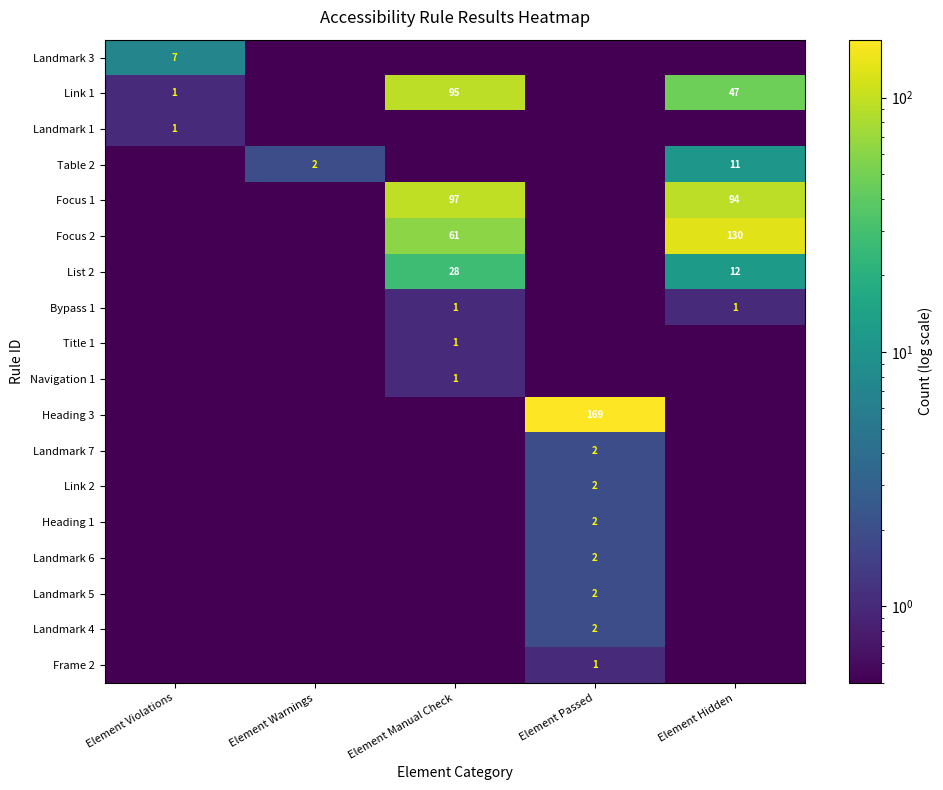

The Table 2 series shows 11.0 at Element Hidden. True or false?

True